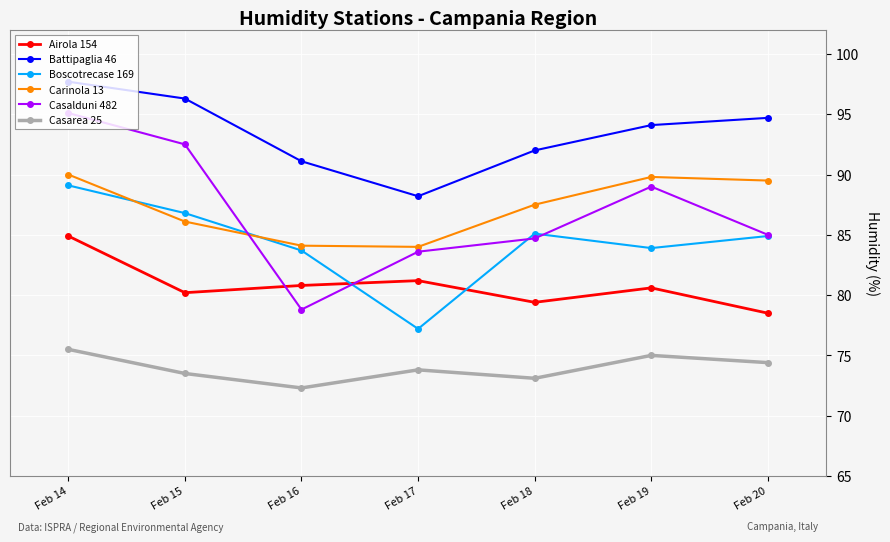

At which category does Casarea 25 reach its first local peak?

Feb 17